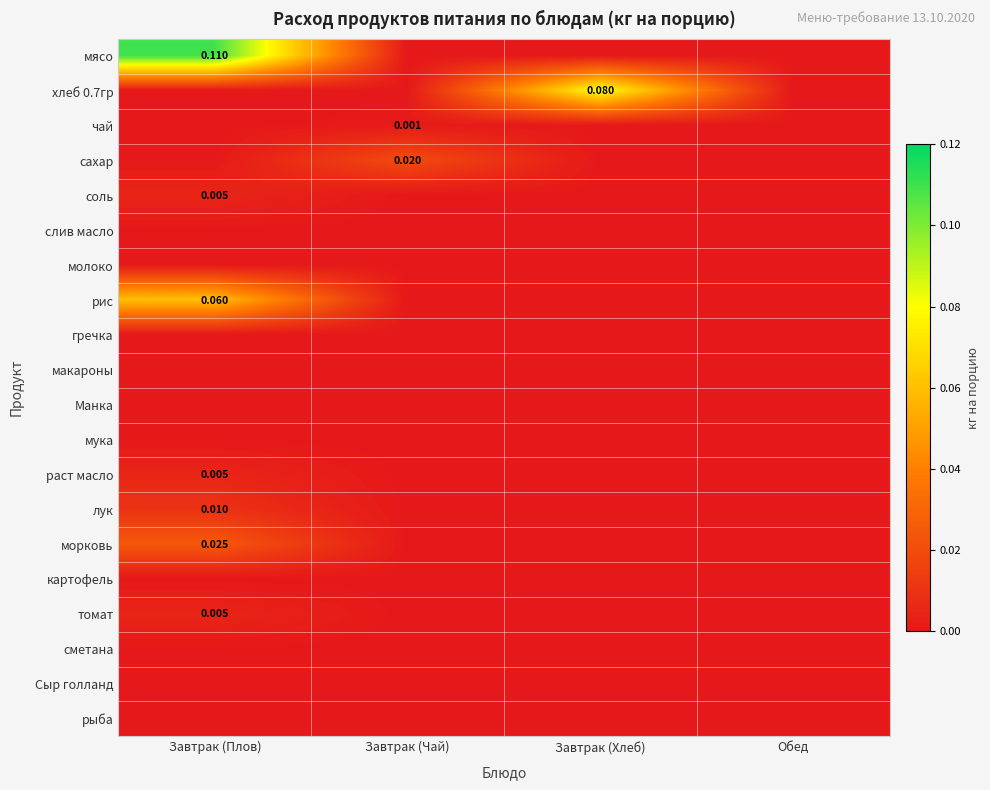

List the labels in order of мясо value, largest first.

Завтрак (Плов), Завтрак (Чай), Завтрак (Хлеб), Обед